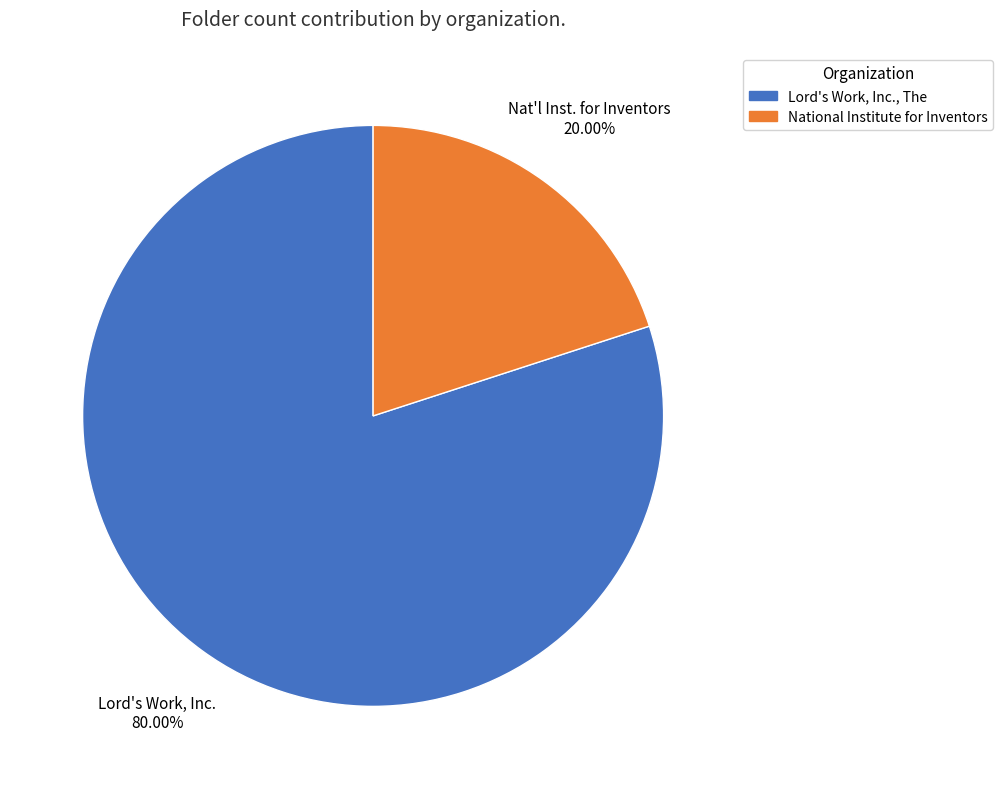

Is the sum of National Institute for Inventors and Lord's Work, Inc., The greater than half?

Yes